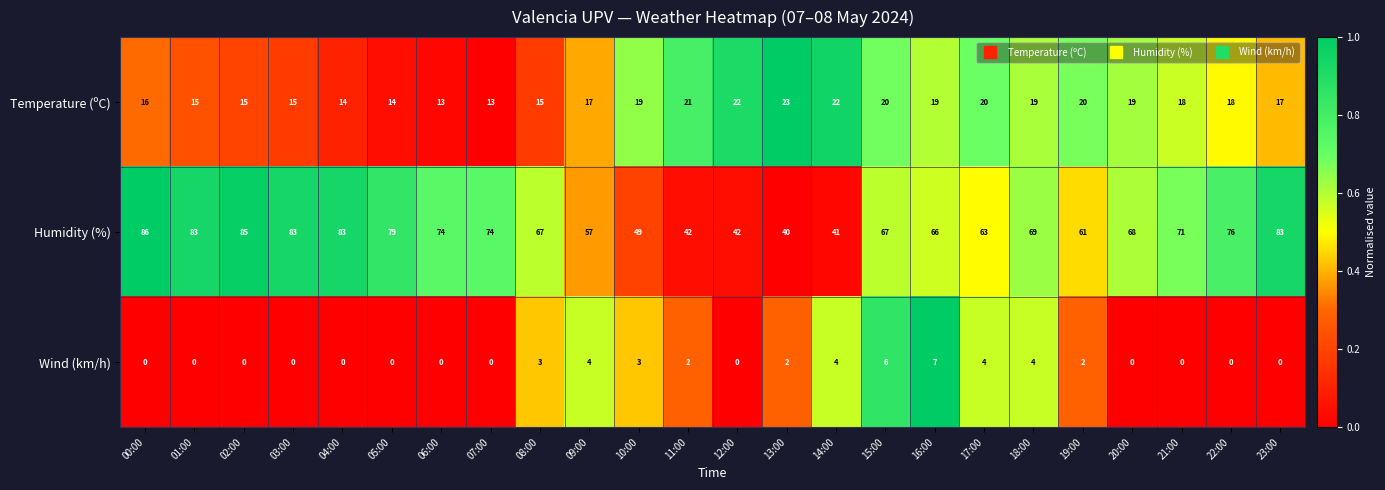

What value does the Humidity (%) series have at 21:00?

71